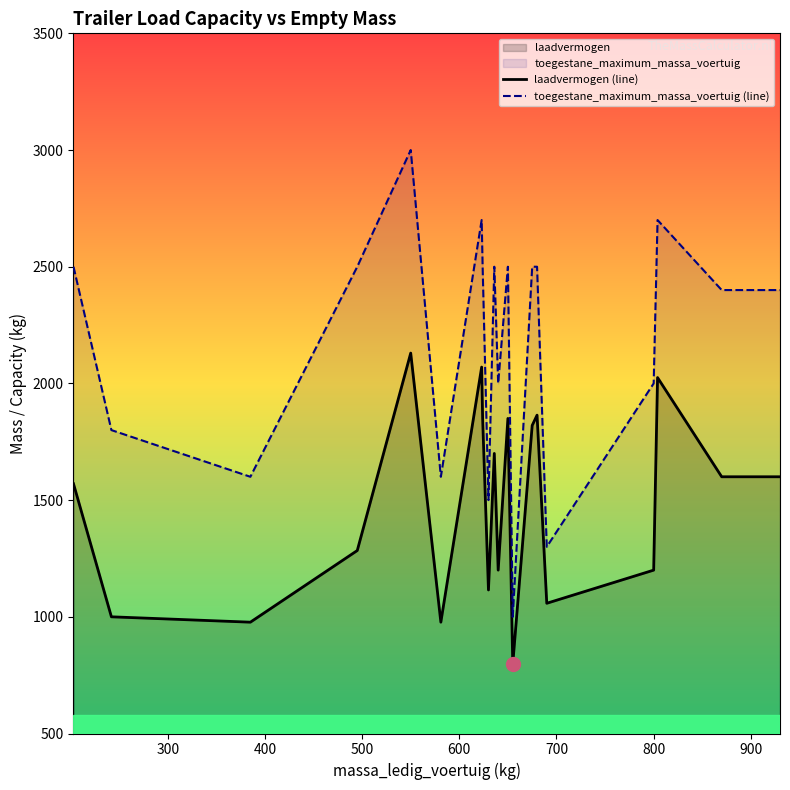

How many values in the laadvermogen (line) series exceed 1600?

8